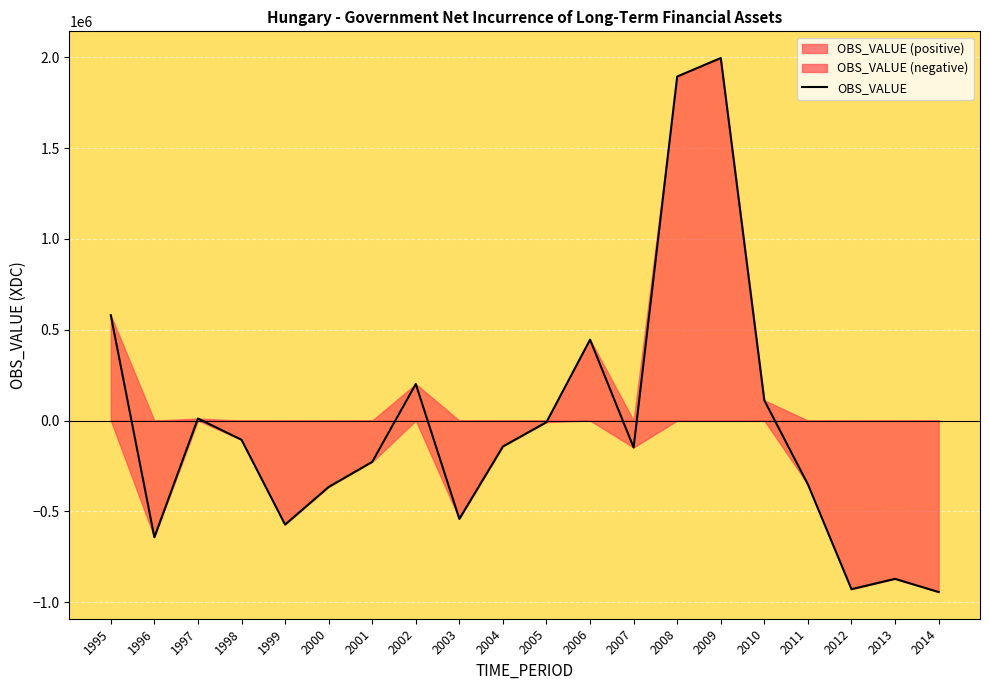

What is the sum of the values at 1998 and 2005?

-114787